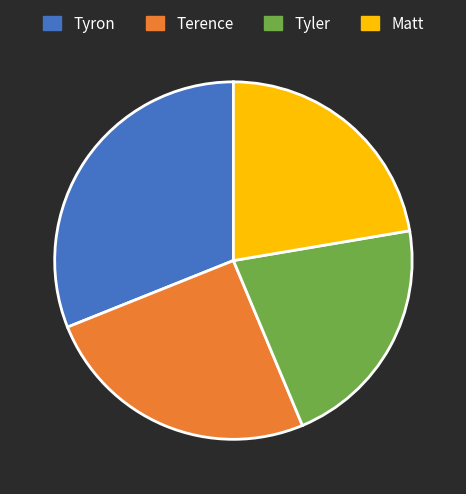

Combined, do Tyron and Terence account for over 50%?

Yes